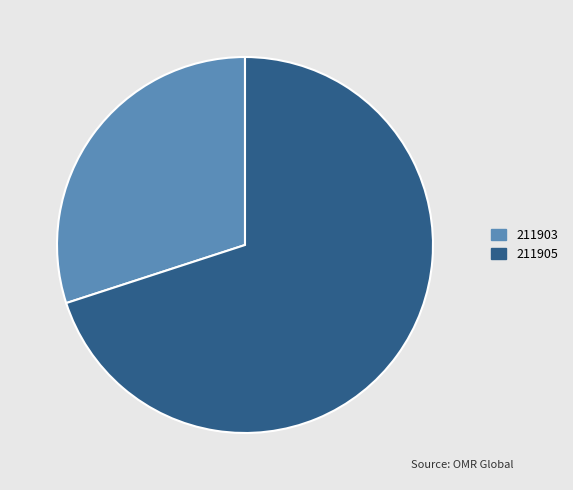

Rank the categories by value from lowest to highest.

211903, 211905